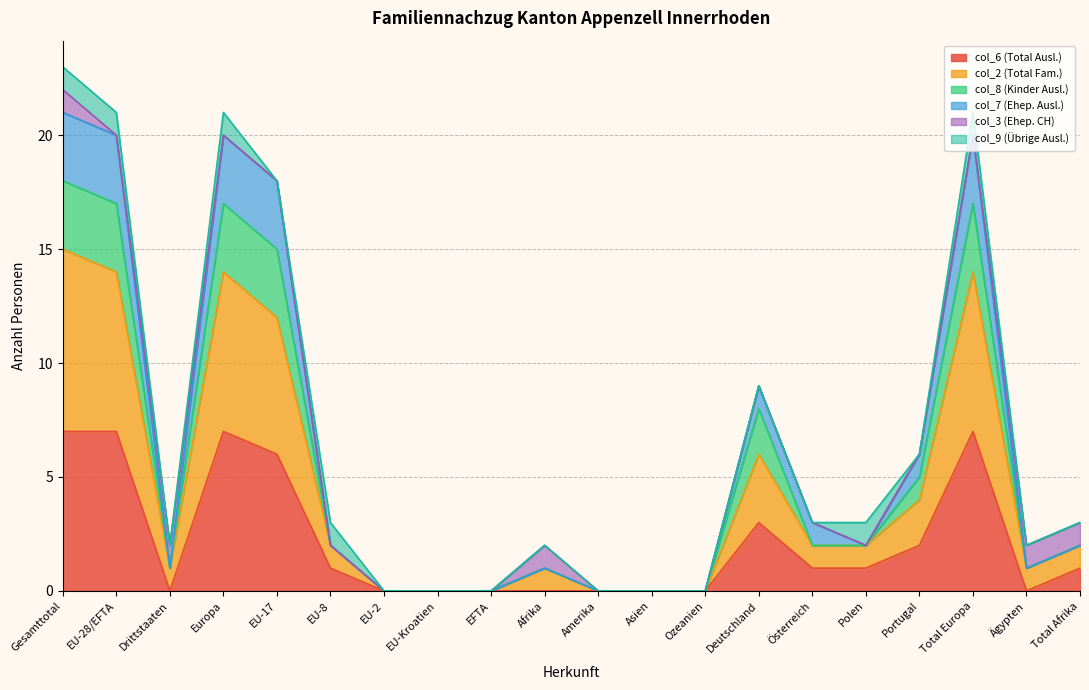

What is the total value across all series at Europa?

21